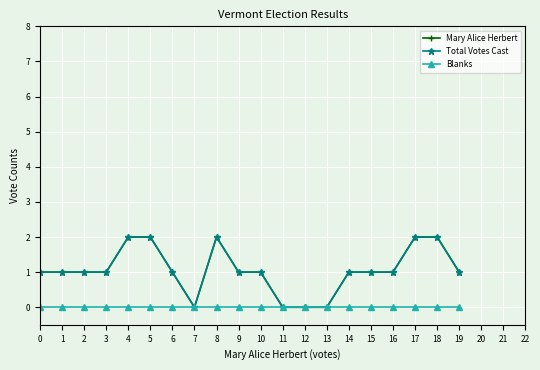

Where does the Total Votes Cast series first go above 1?

4